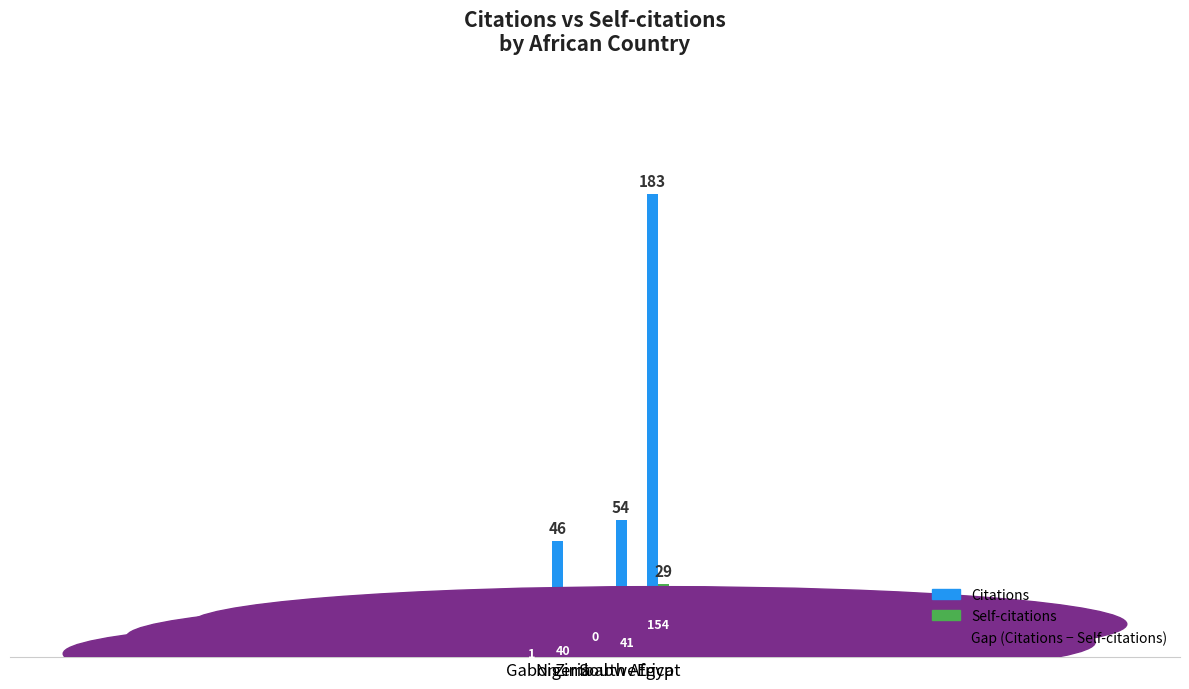

Which series has the largest total across all categories?

Citations